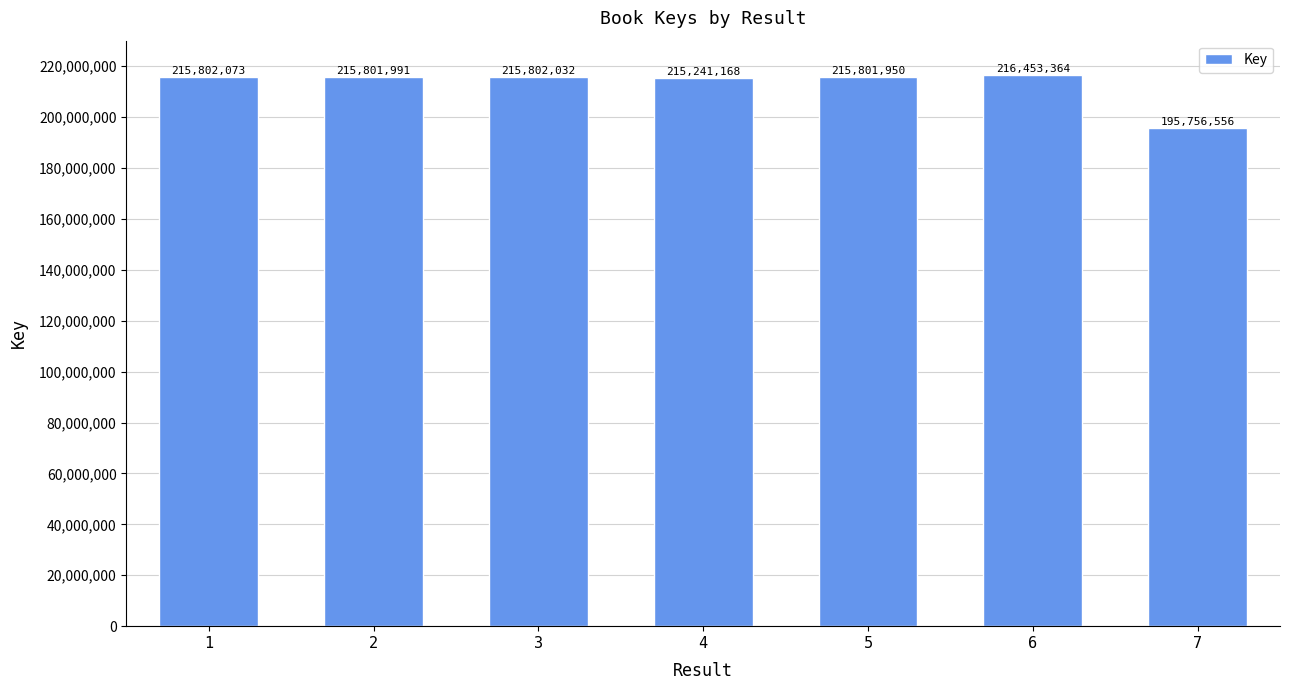

Which category has the lowest value across all series?

7